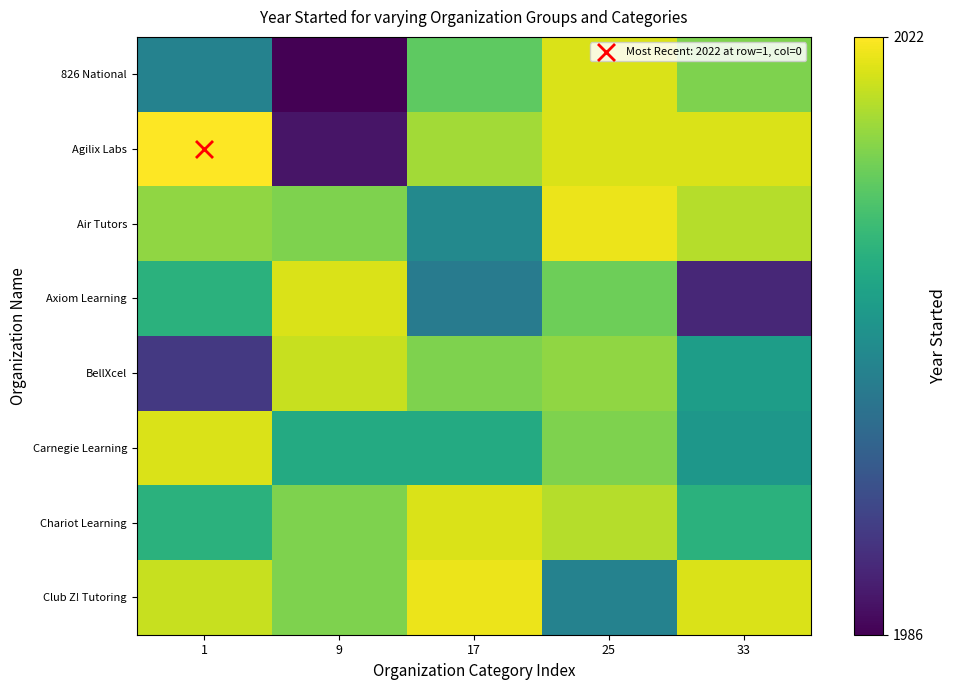

Reading left to right, transcribe all the data shown in this chart.

826 National: 1=2002	9=1986	17=2013	25=2020	33=2015
Agilix Labs: 1=2022	9=1988	17=2017	25=2020	33=2020
Air Tutors: 1=2016	9=2015	17=2003	25=2021	33=2018
Axiom Learning: 1=2009	9=2020	17=2001	25=2014	33=1990
BellXcel: 1=1992	9=2019	17=2015	25=2016	33=2006
Carnegie Learning: 1=2020	9=2008	17=2008	25=2015	33=2005
Chariot Learning: 1=2009	9=2015	17=2020	25=2018	33=2009
Club Z! Tutoring: 1=2019	9=2015	17=2021	25=2002	33=2020